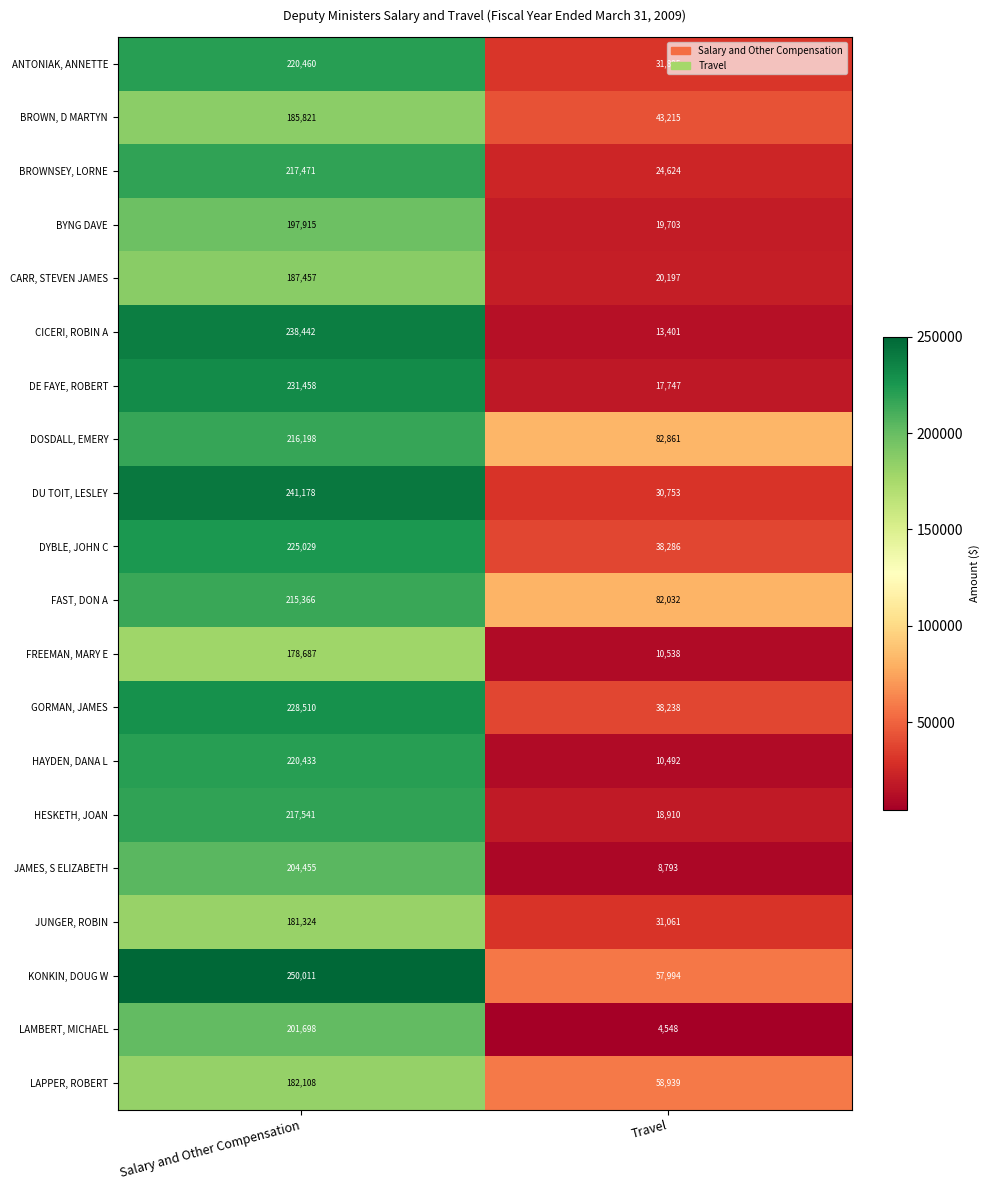

Which series has the largest total across all categories?

KONKIN, DOUG W